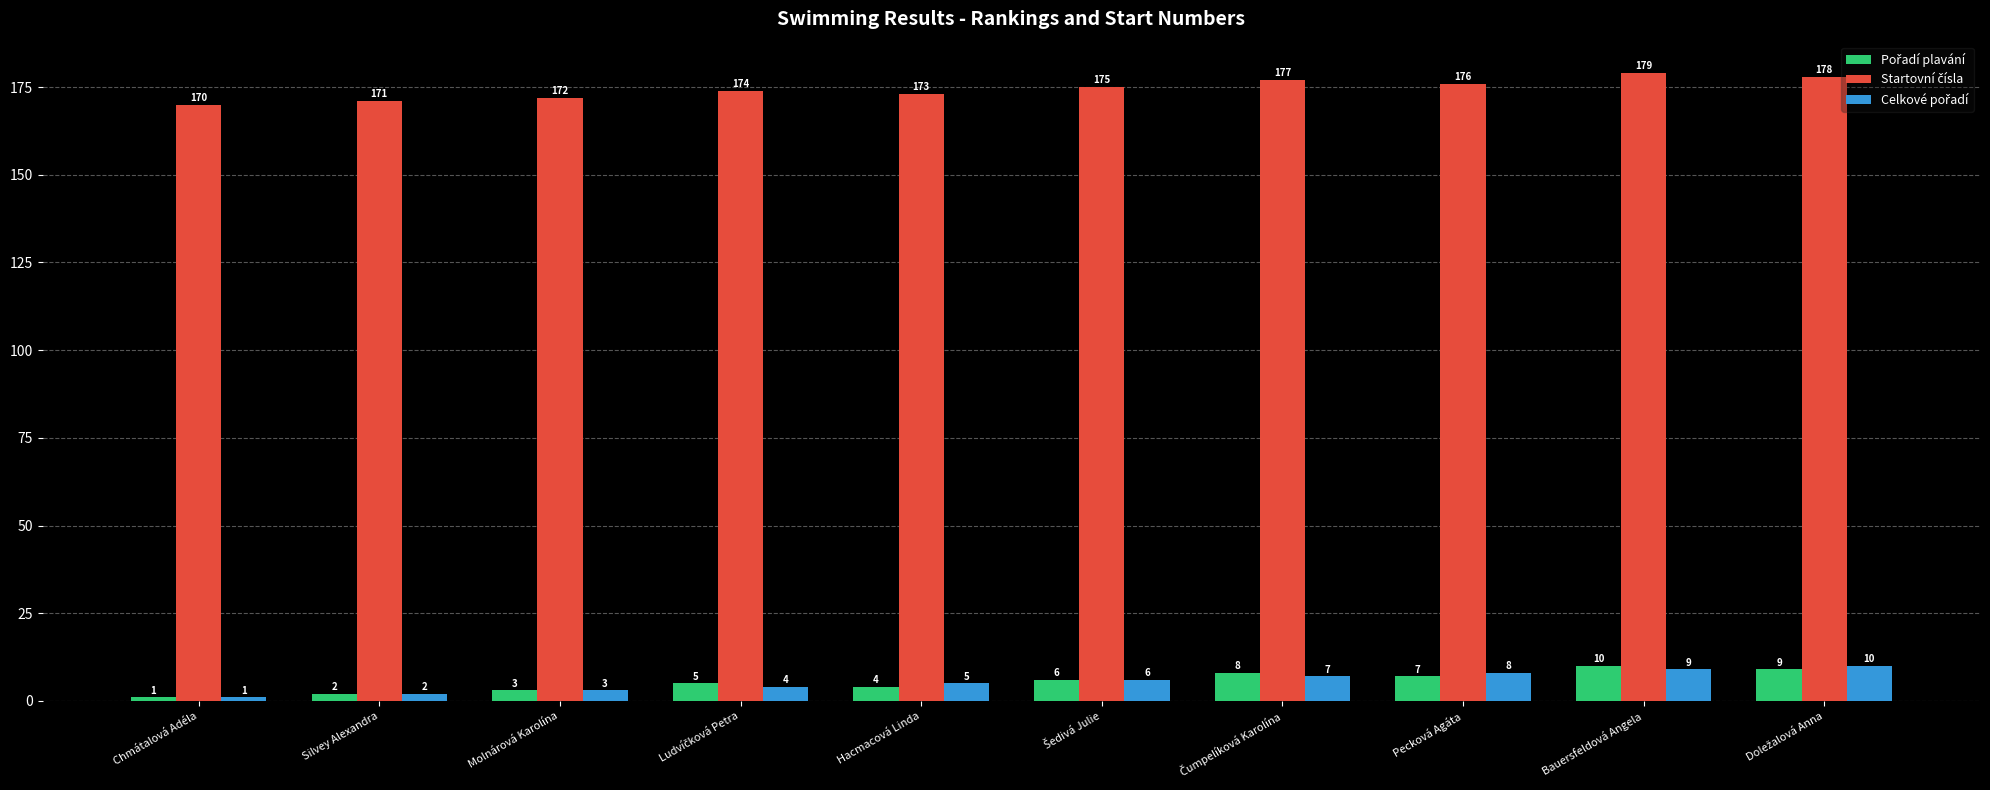

At how many categories does at least one series exceed 122?

10